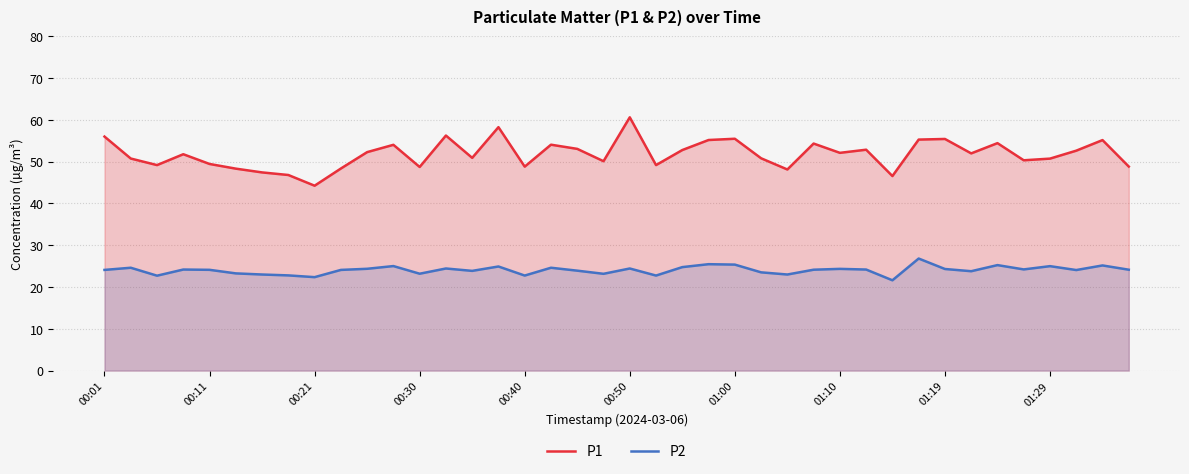

List the series in order of their overall mean, highest first.

P1, P2